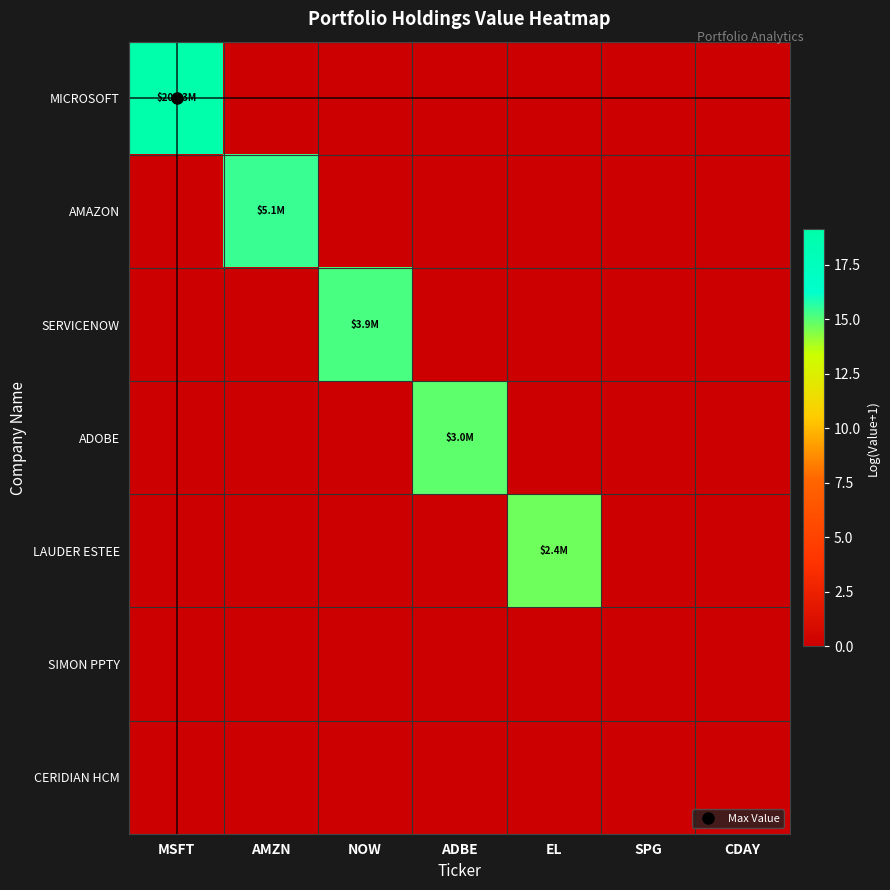

At how many categories does at least one series exceed 18?

1